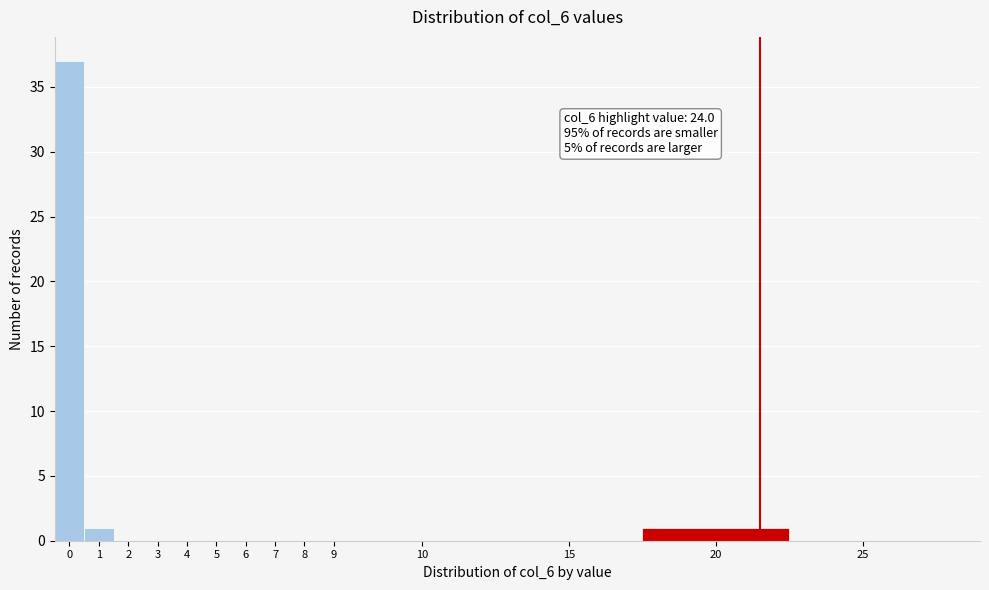

Reading left to right, list all the values displayed in this chart.

0=37	1=1	2=0	3=0	4=0	5=0	6=0	7=0	8=0	9=0	10=0	15=0	20=1	25=0